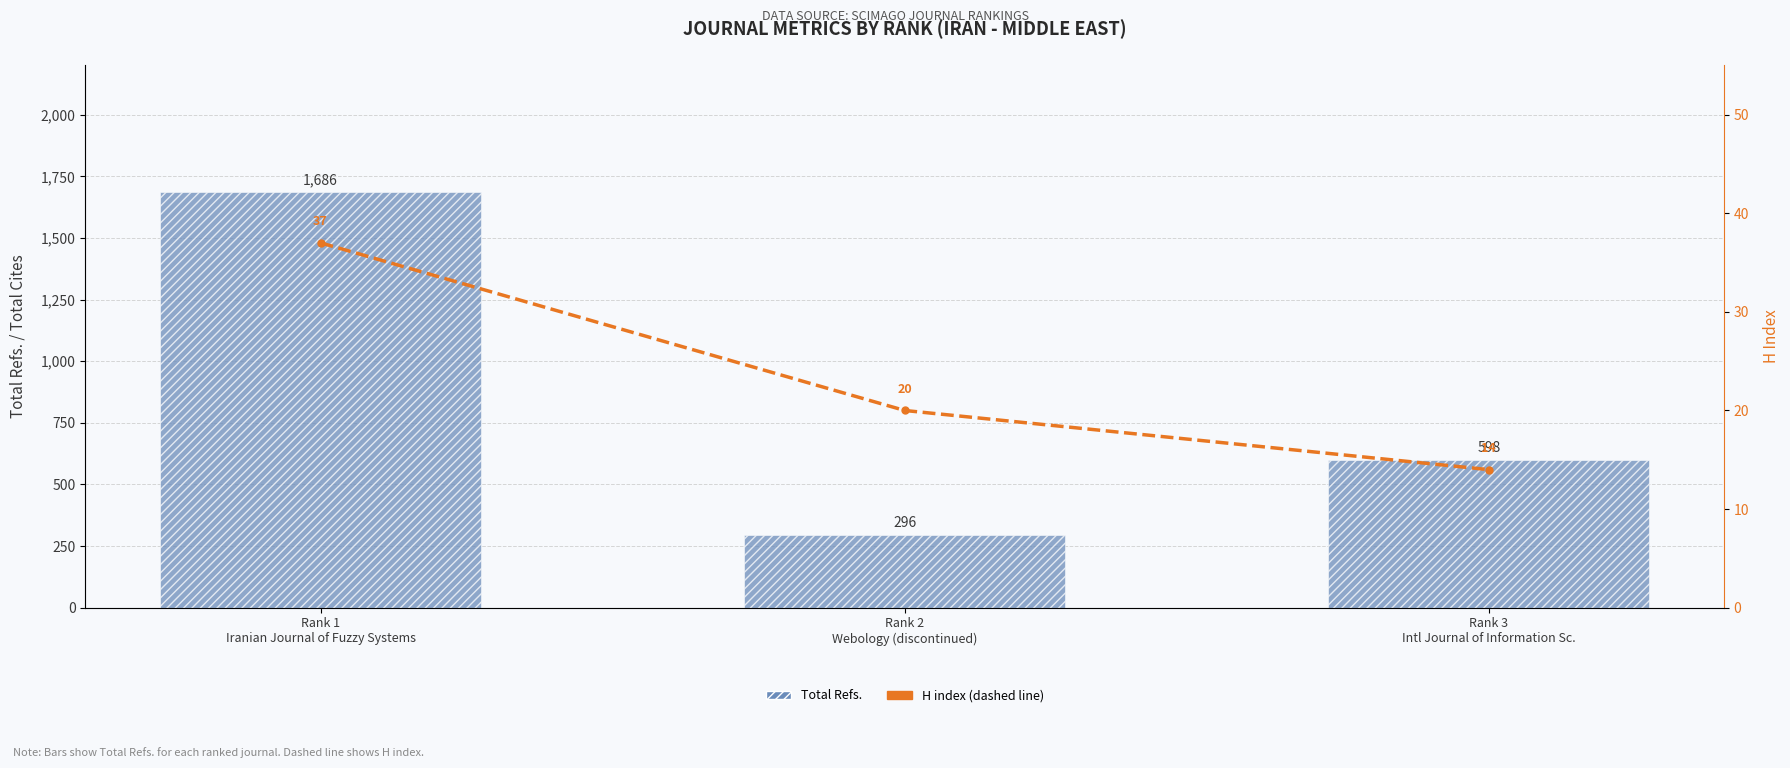

At which label does Total Refs. first exceed 598?

Rank 1
Iranian Journal of Fuzzy Systems